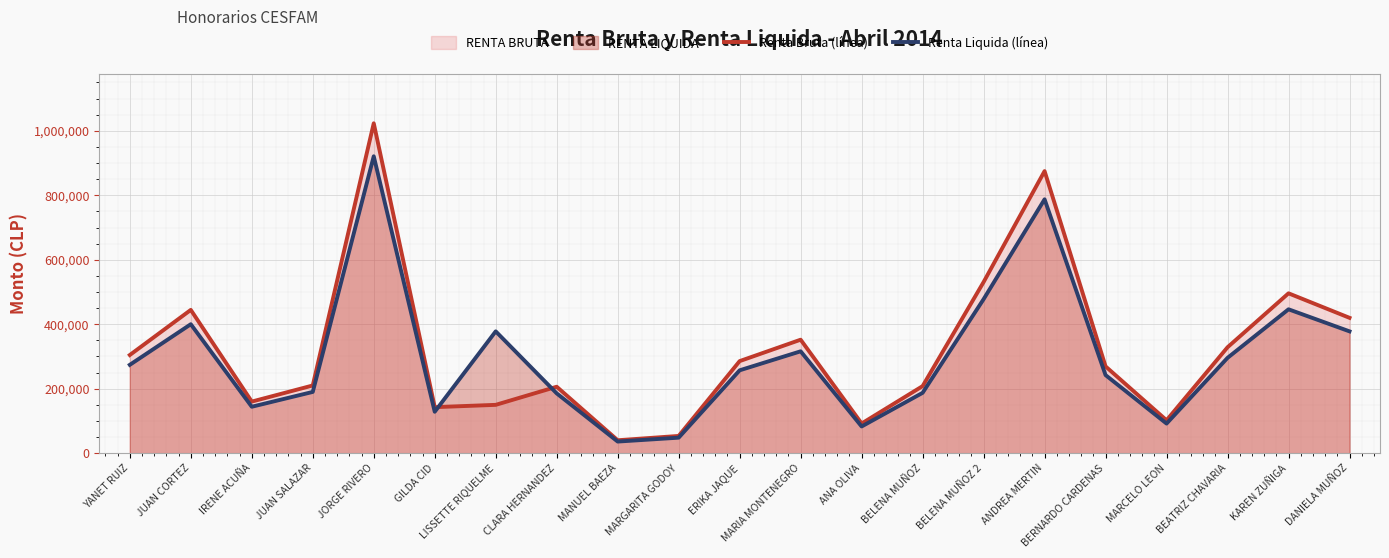

Rank the series by their maximum value, from highest to lowest.

Renta Bruta (línea), Renta Liquida (línea)